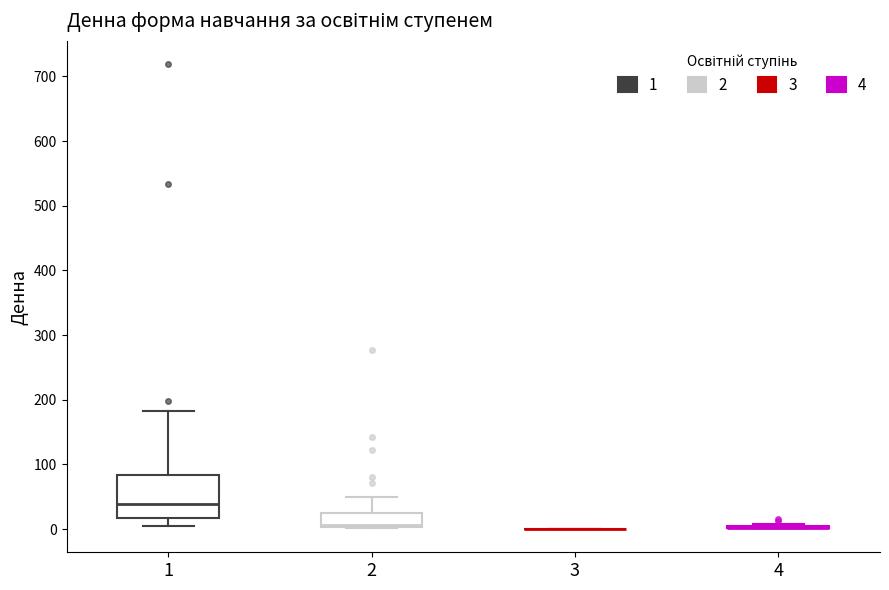

Reading left to right, transcribe this box plot: for each box, give where its median line is, the range the box spans, and where its two whiskers end, as read against the y-axis. The values are not printed on the chart, so give them approximately, as read against the axis.

1: median 40, box 20 to 80, whiskers 0 to 180
2: median 10, box 0 to 30, whiskers 0 to 50
3: box collapsed to a line at 0, whiskers 0 to 0
4: box collapsed to a line at 0, whiskers 0 to 10